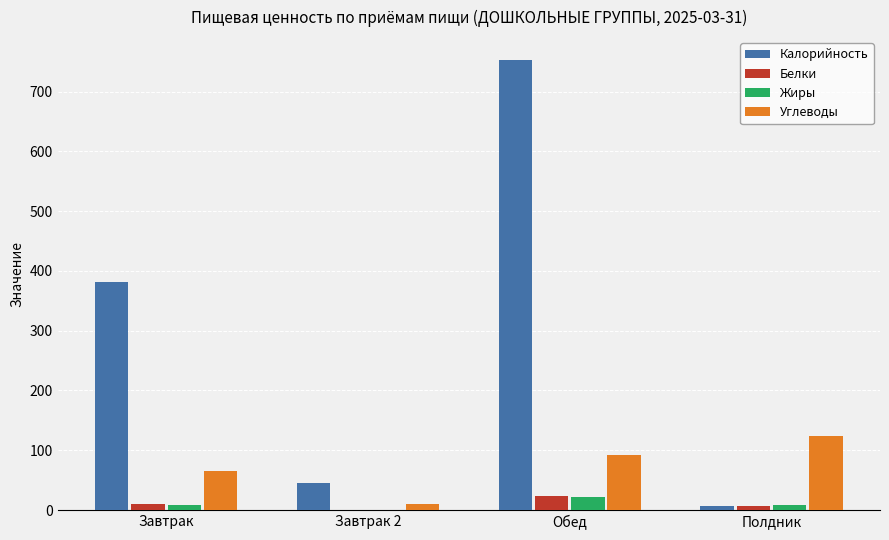

Between Завтрак and Обед, which series saw the biggest shift?

Калорийность